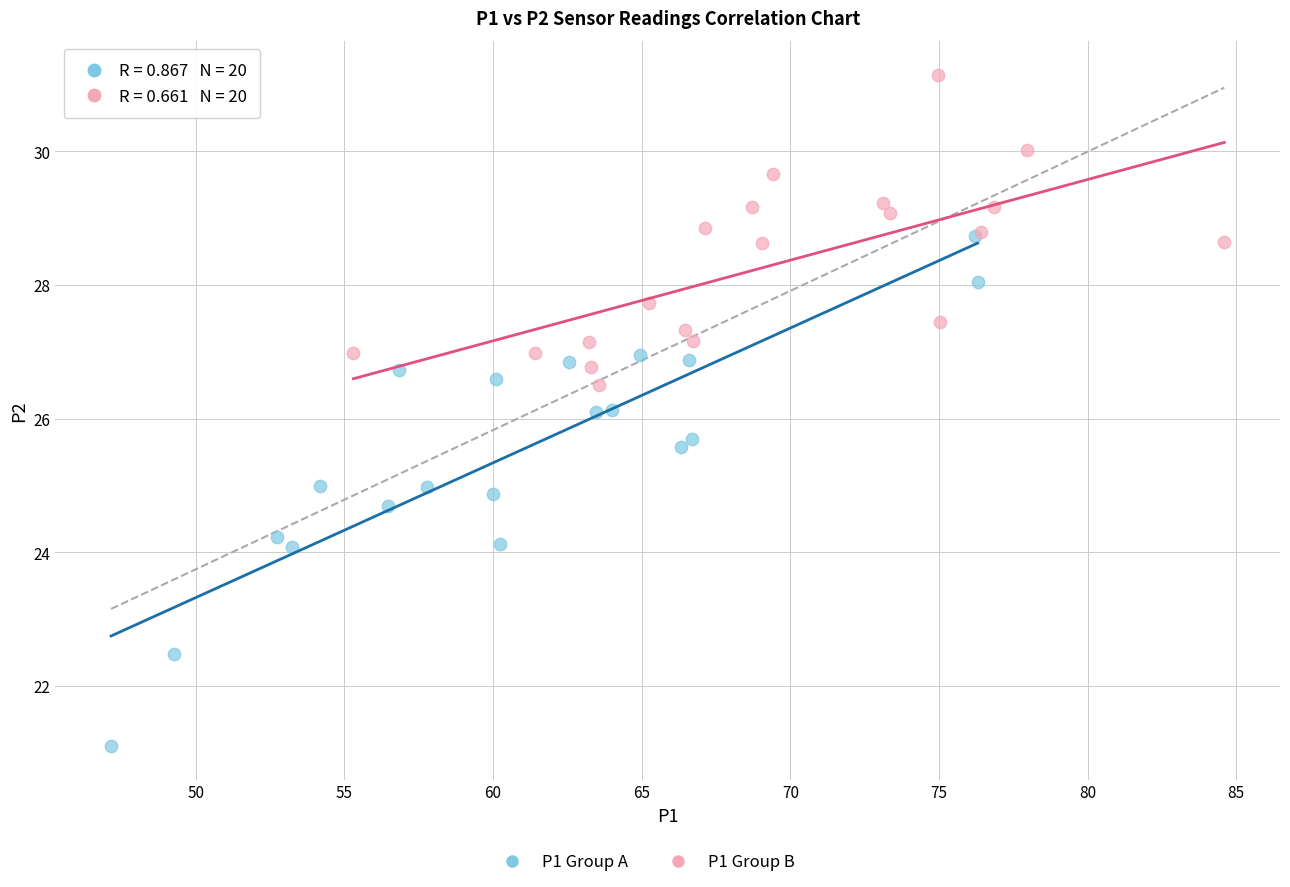

Which series reaches the maximum Y coordinate?

P1 Group B